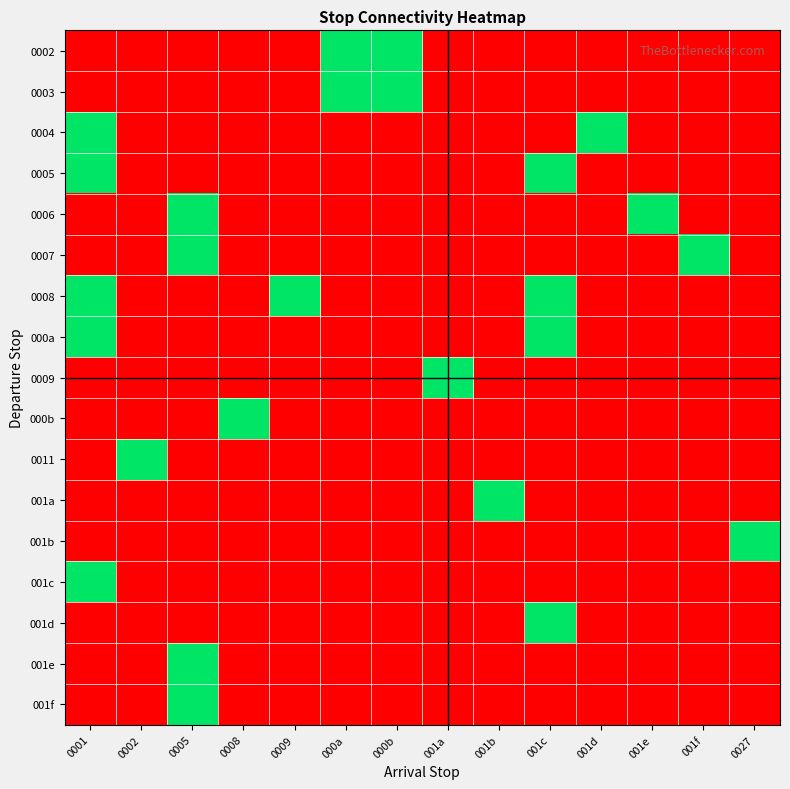

Which category has the highest value across all series?

000a